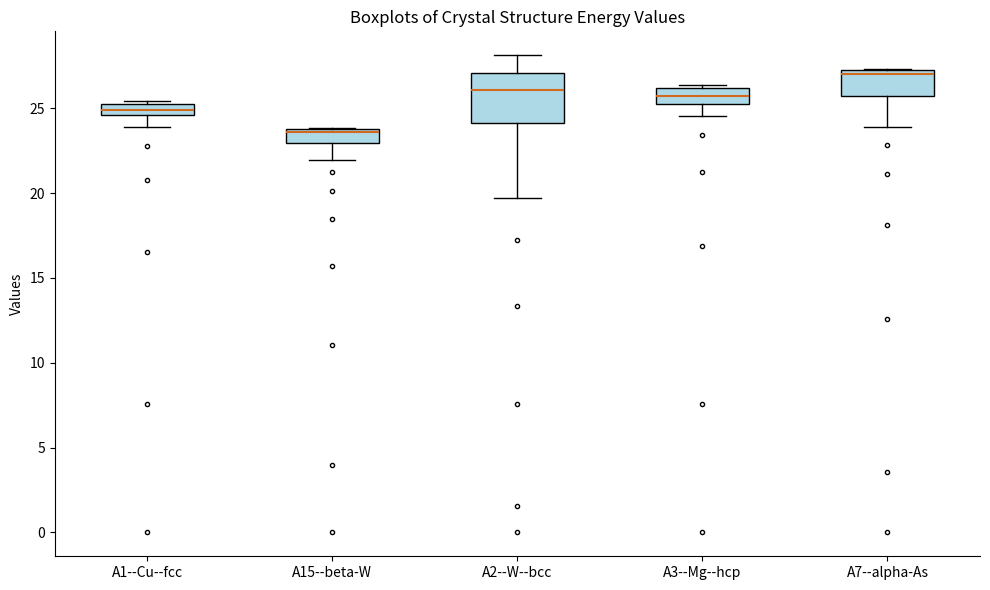

Which box has the highest median line?

A7--alpha-As